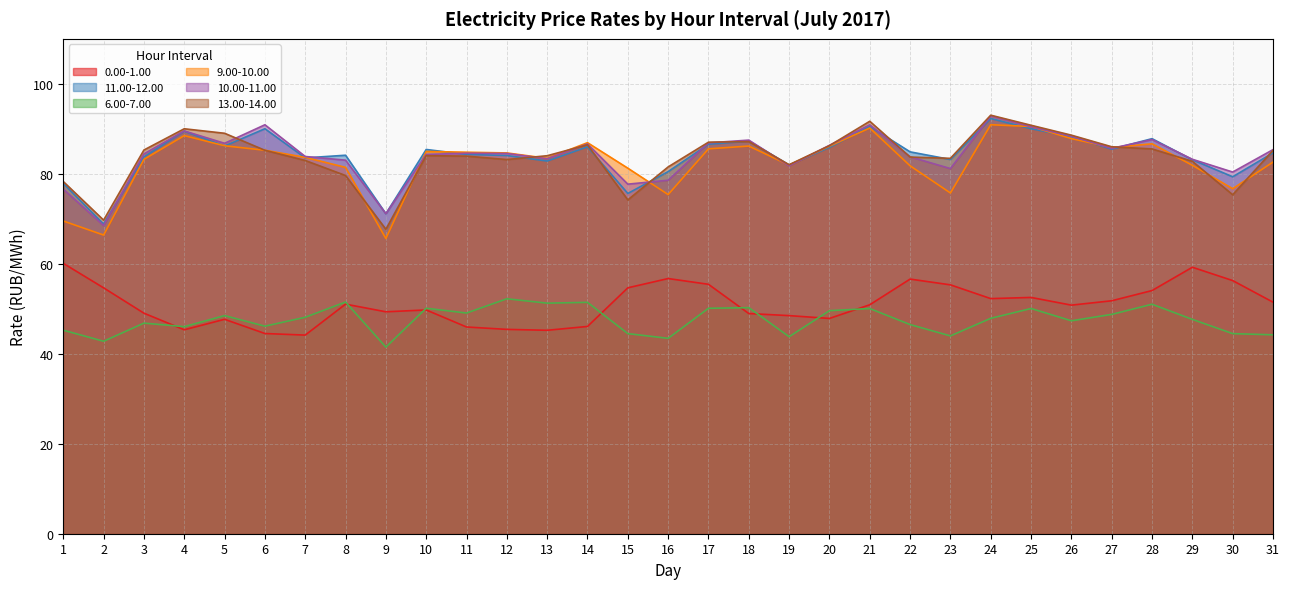

Which series has the largest range (max minus min)?

13.00-14.00